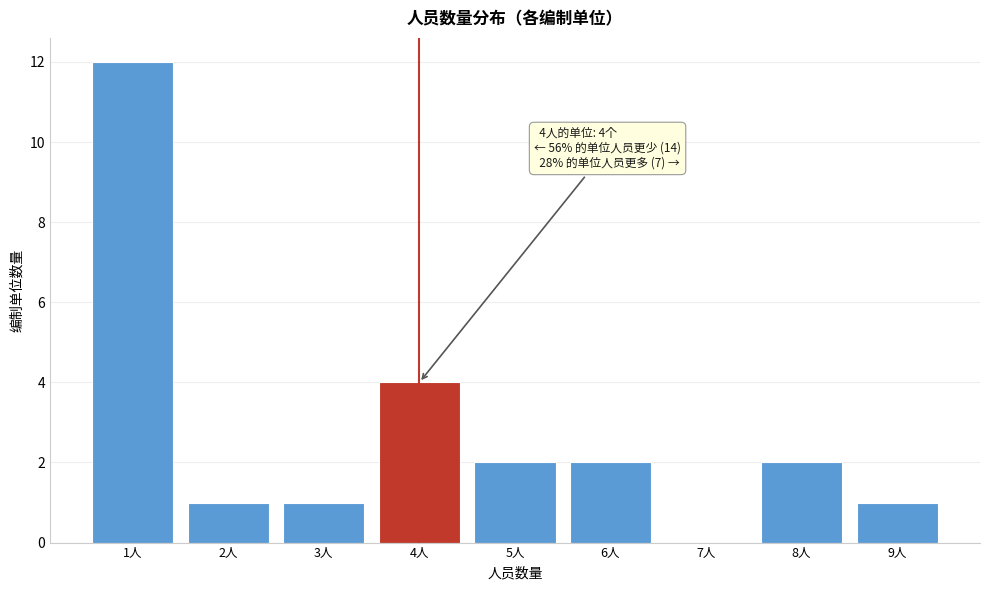

Reading left to right, list all the values displayed in this chart.

1人=12	2人=1	3人=1	4人=4	5人=2	6人=2	7人=0	8人=2	9人=1